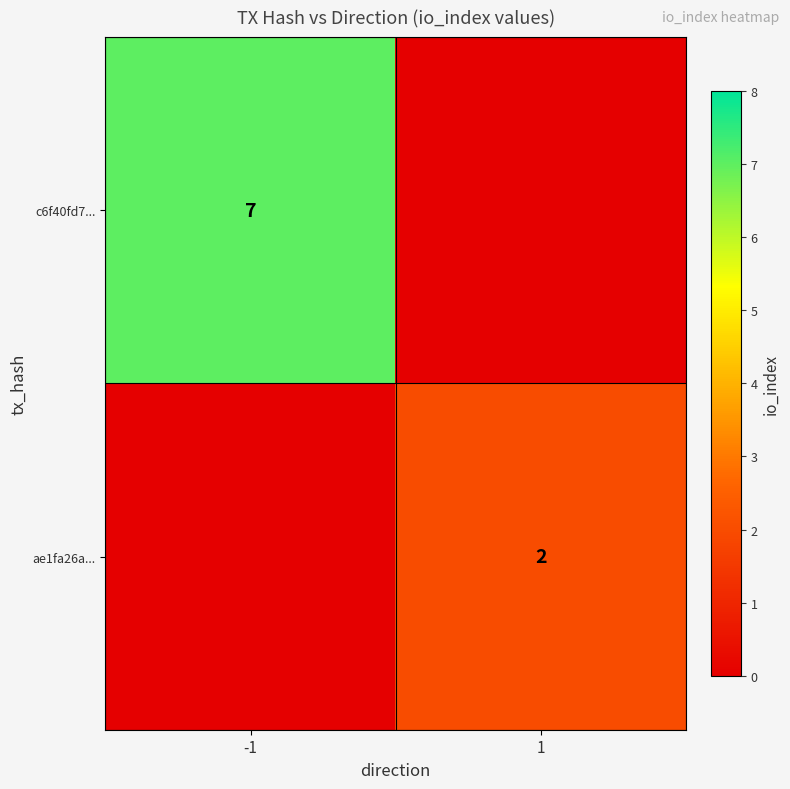

The value of c6f40fd7... at -1 is 13. True or false?

False